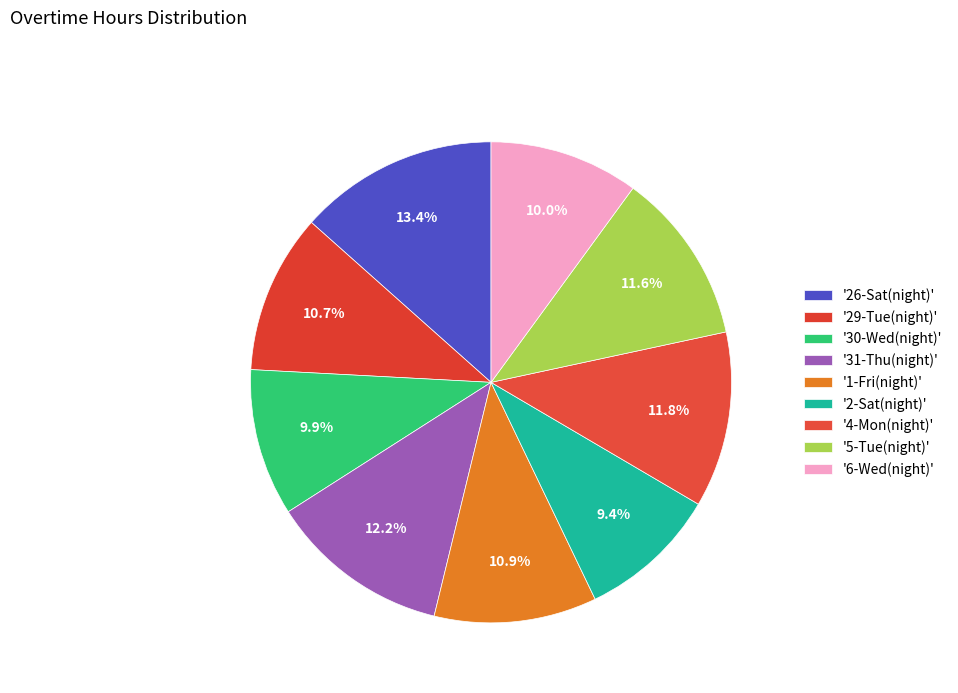

How many segments does this pie chart have?

9